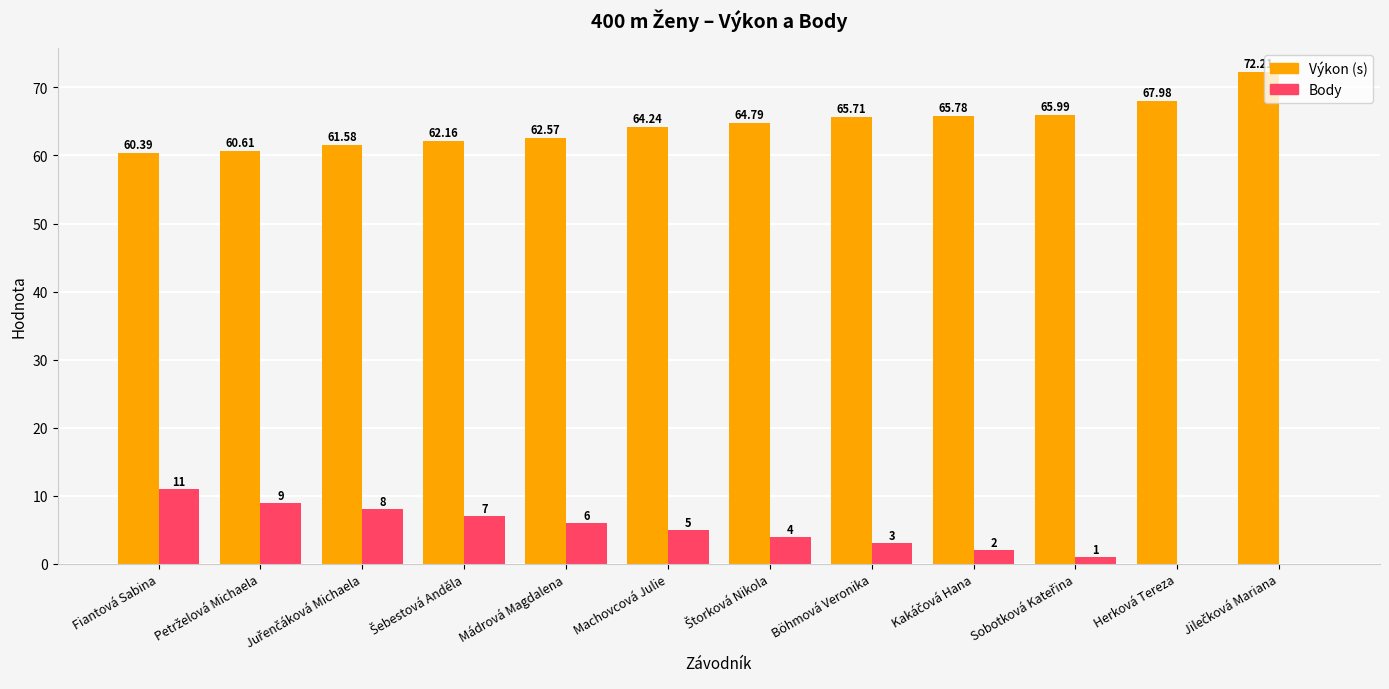

Which series has the largest total across all categories?

Výkon (s)